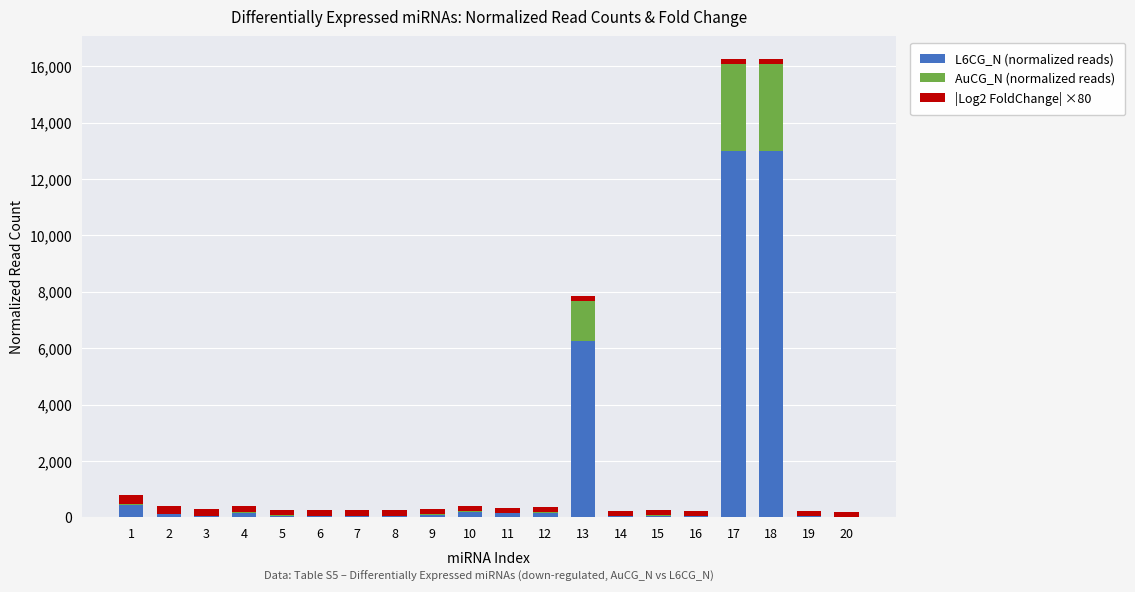

The L6CG_N (normalized reads) series shows 94.6 at 9. True or false?

True